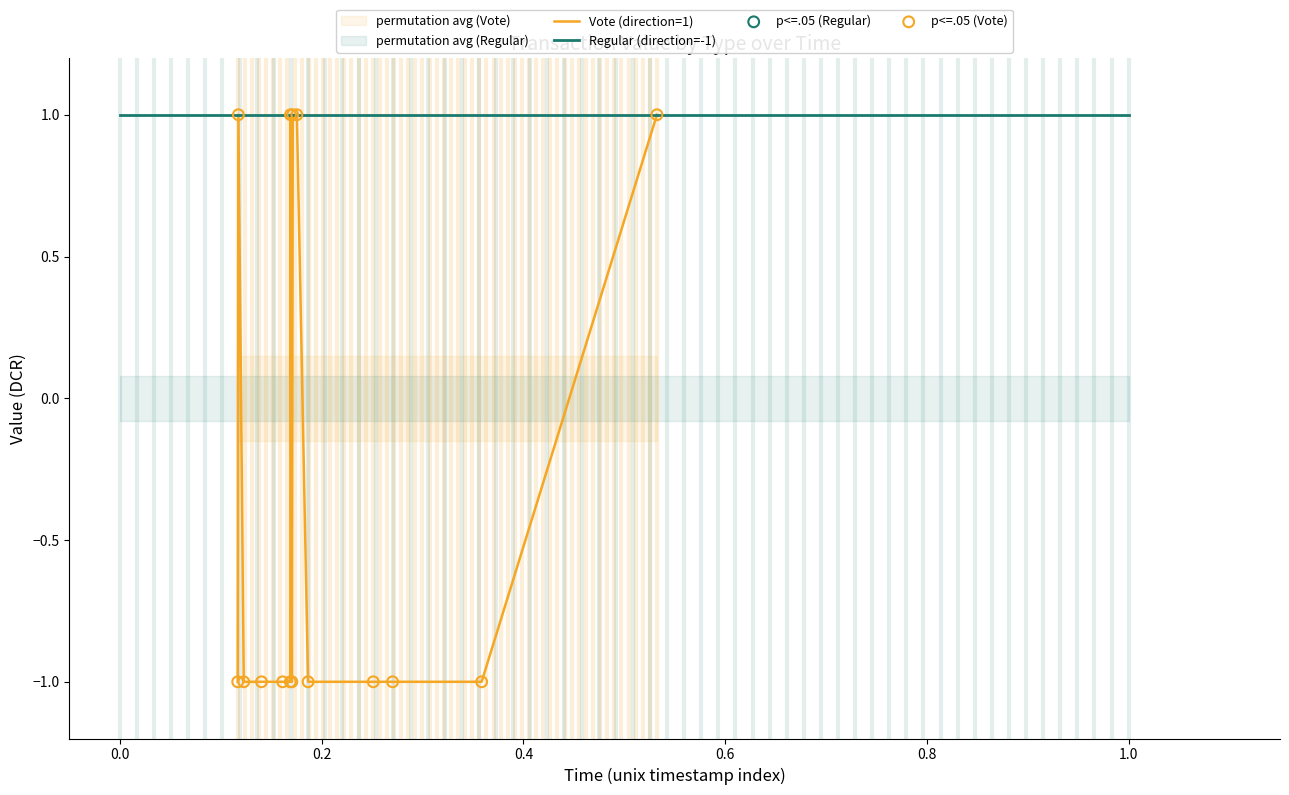

Which series has the largest total across all categories?

Regular (direction=-1)